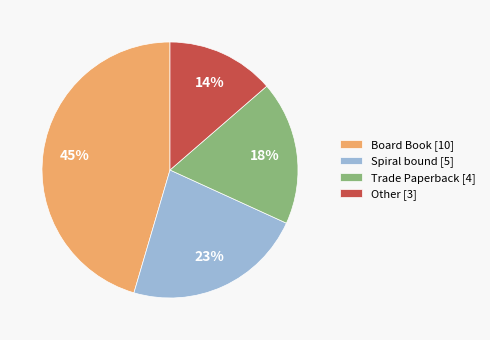

Rank the categories by value from highest to lowest.

Board Book, Spiral bound, Trade Paperback, Other